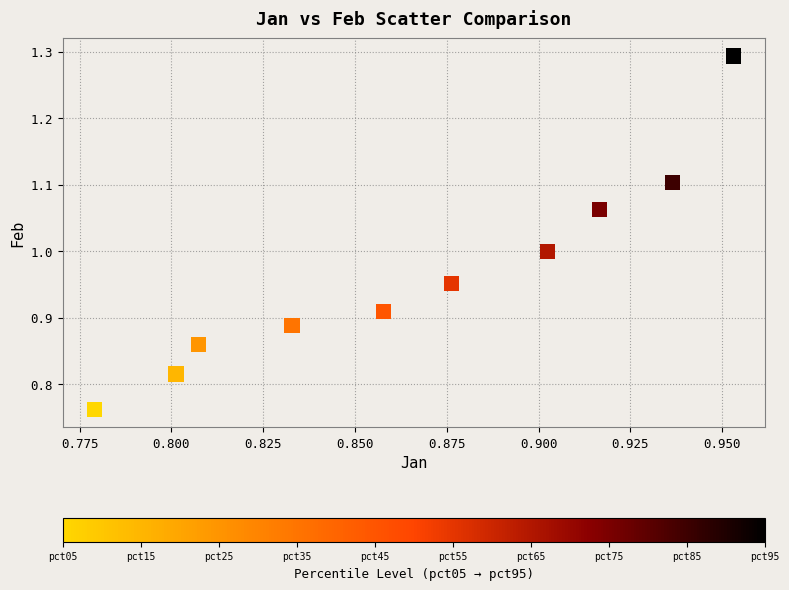

What is the range of Y values (max minus min)?

0.5